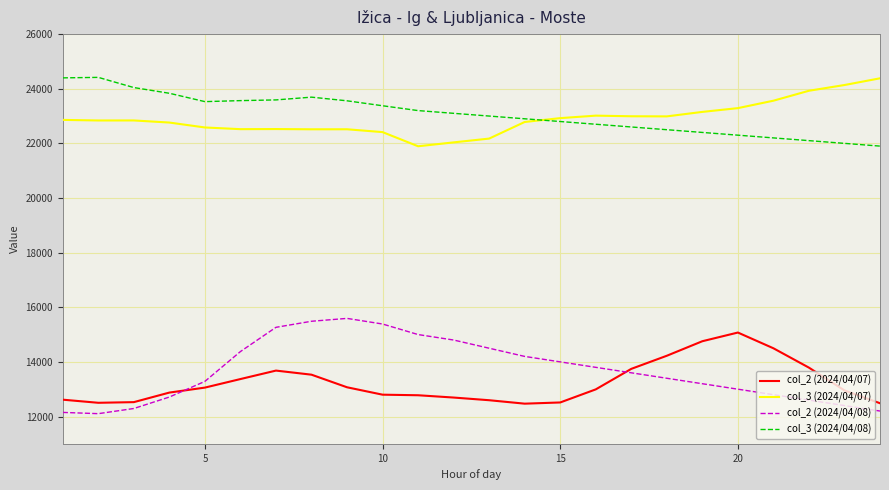

What is the minimum value for col_2 (2024/04/08)?

12104